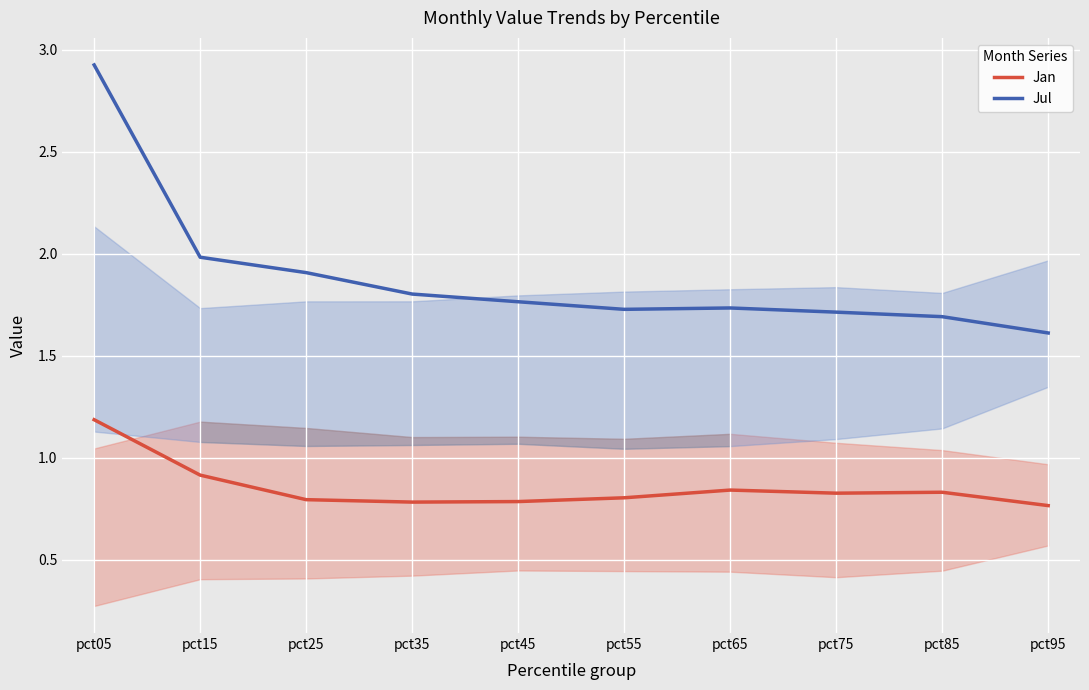

In Jul, how many points are lower than both neighbors (excluding endpoints)?

1